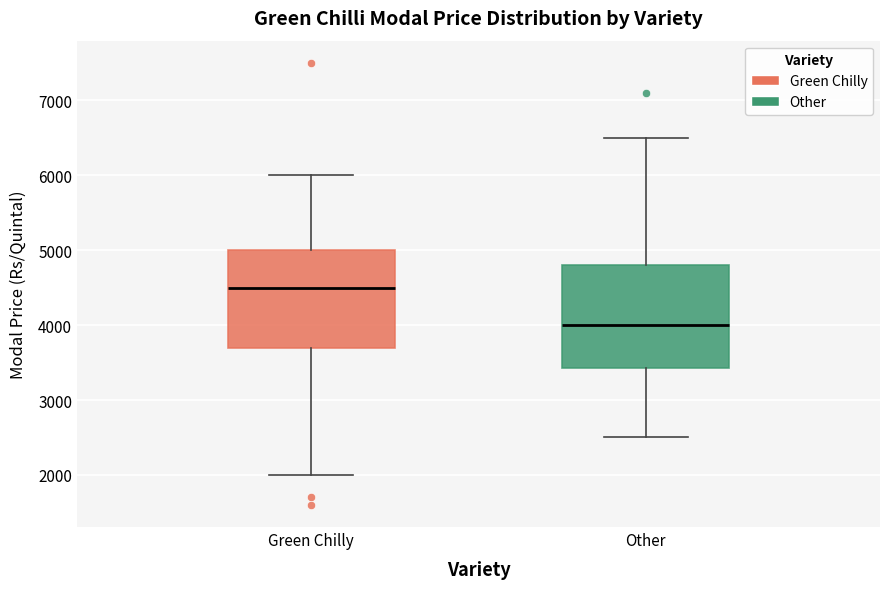

Reading left to right, read every box against the y-axis: the position of its median line, the range the box covers, and the ends of its whiskers. The values are not printed on the chart, so give them approximately, as read against the axis.

Green Chilly: median 4500, box 3700 to 5000, whiskers 2000 to 6000
Other: median 4000, box 3400 to 4800, whiskers 2500 to 6500